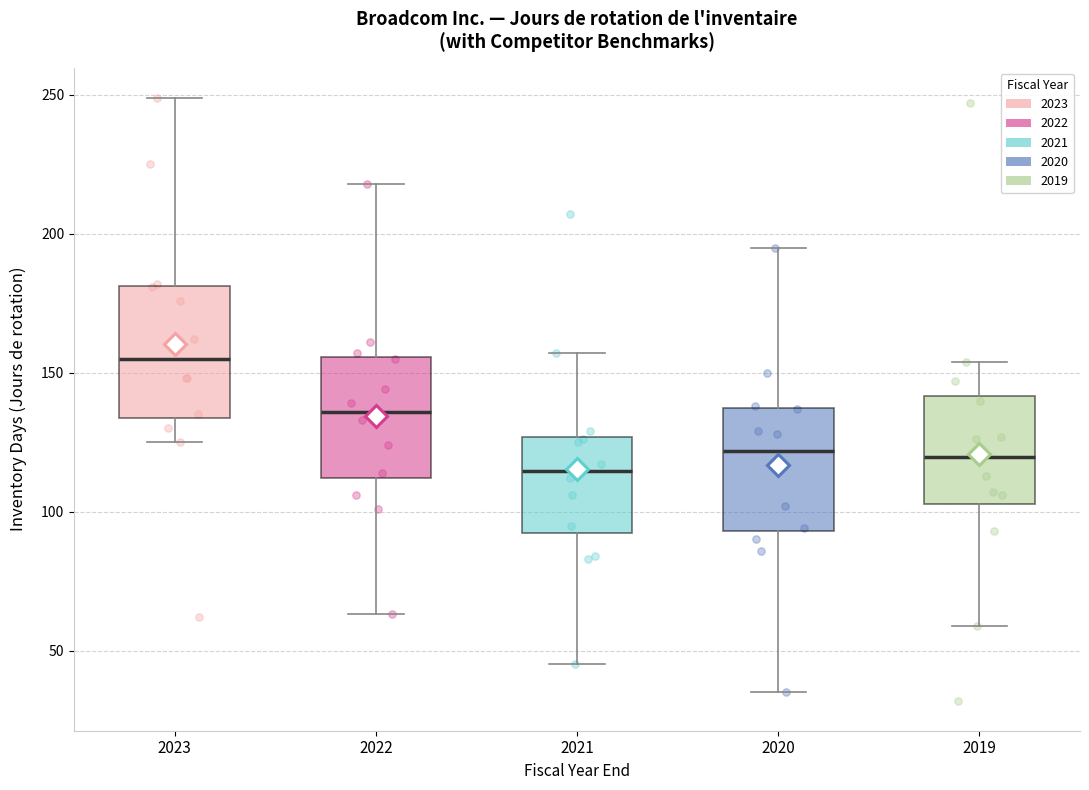

Which box has the highest median line?

2023